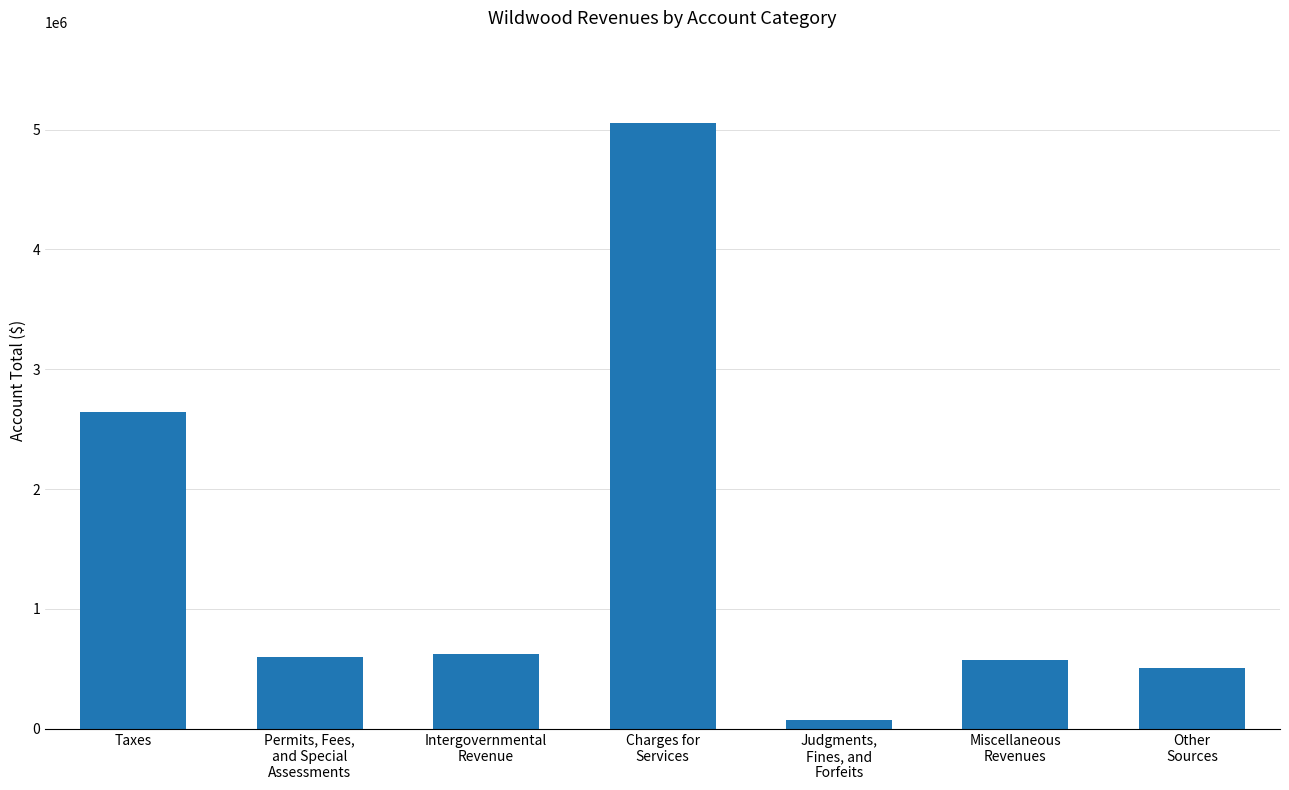

Which has a higher value, Intergovernmental
Revenue or Charges for
Services?

Charges for
Services